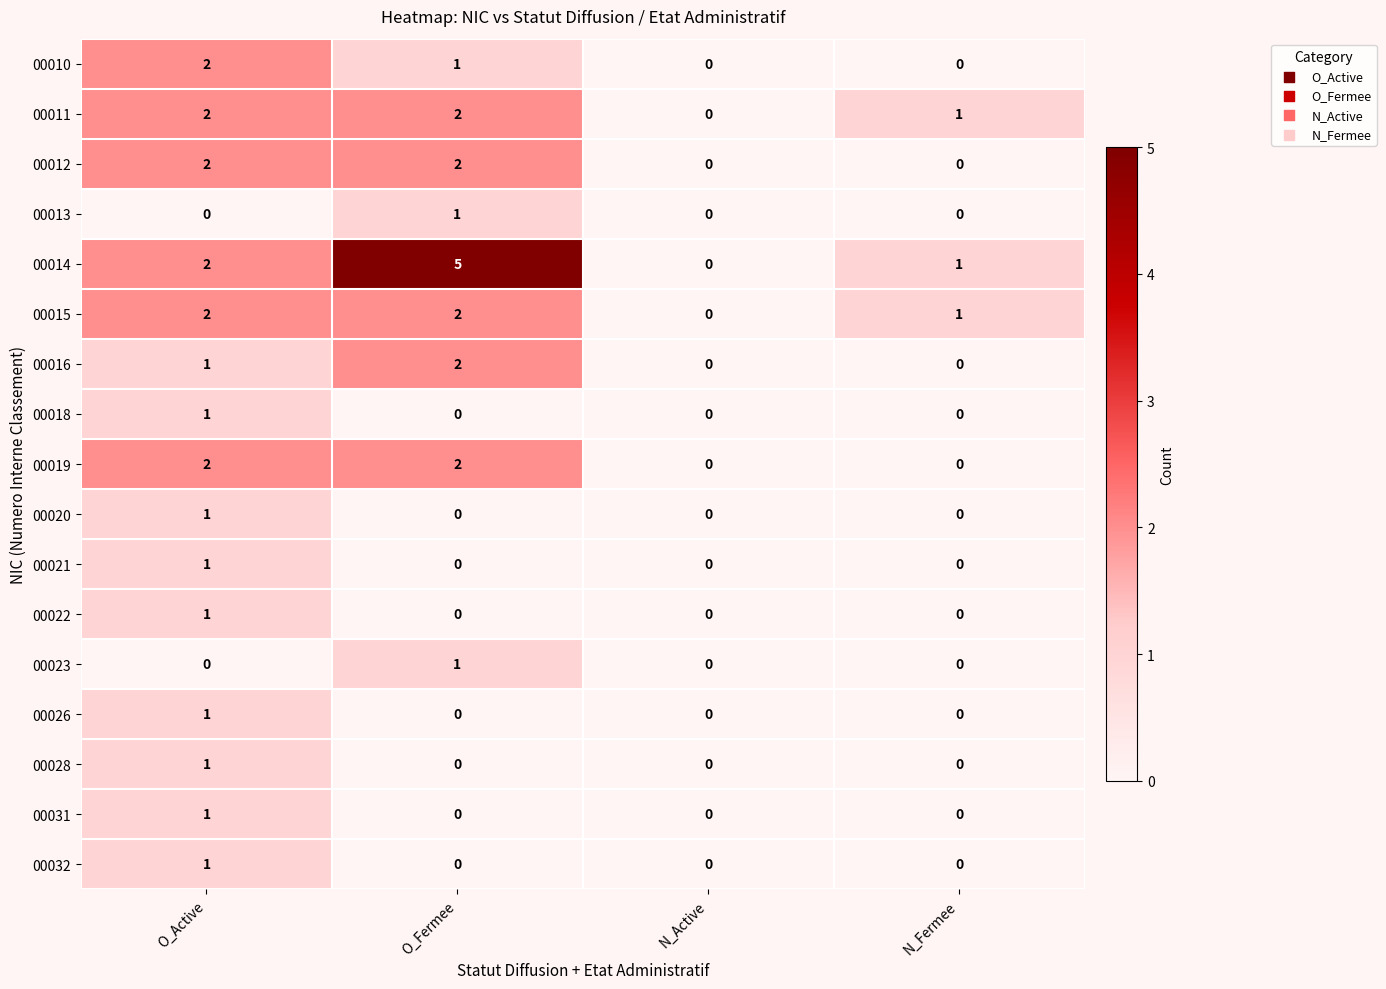

What is the total value across all series at O_Active?

21